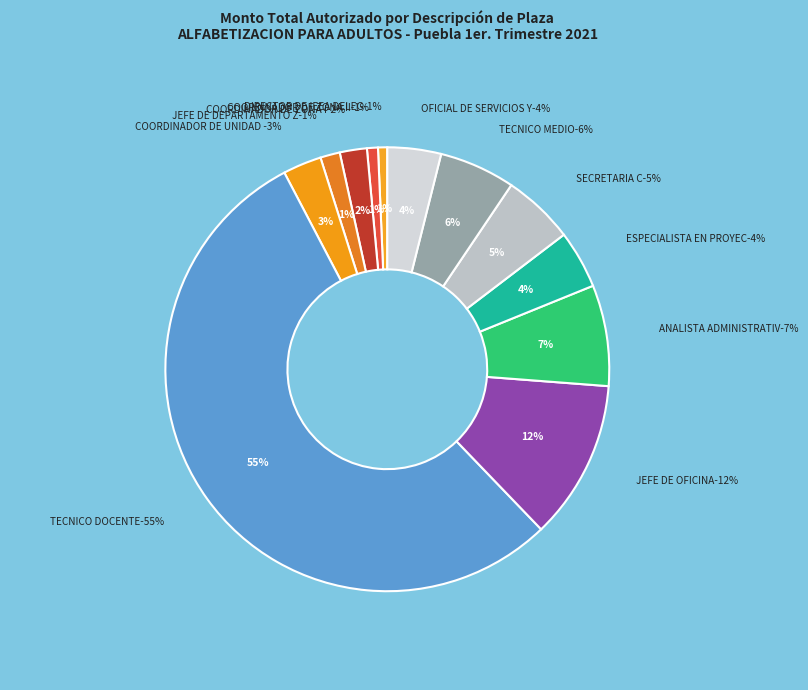

Rank the categories by value from lowest to highest.

DIRECTOR DE IEEA DELEGADO, COORDINADOR DE ZONA II, JEFE DE DEPARTAMENTO ZONA I, COORDINADOR DE ZONA I, COORDINADOR DE UNIDAD DE SERVICIOS, OFICIAL DE SERVICIOS Y MANTENIMIENTO, ESPECIALISTA EN PROYECTOS TECNICOS, SECRETARIA C, TECNICO MEDIO, ANALISTA ADMINISTRATIVO, JEFE DE OFICINA, TECNICO DOCENTE